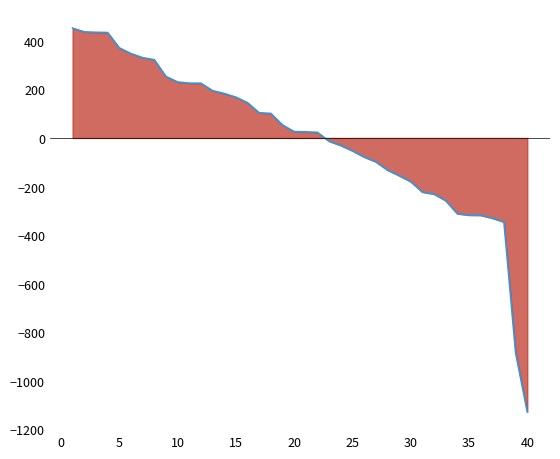

What is the sum of all values?

0.0